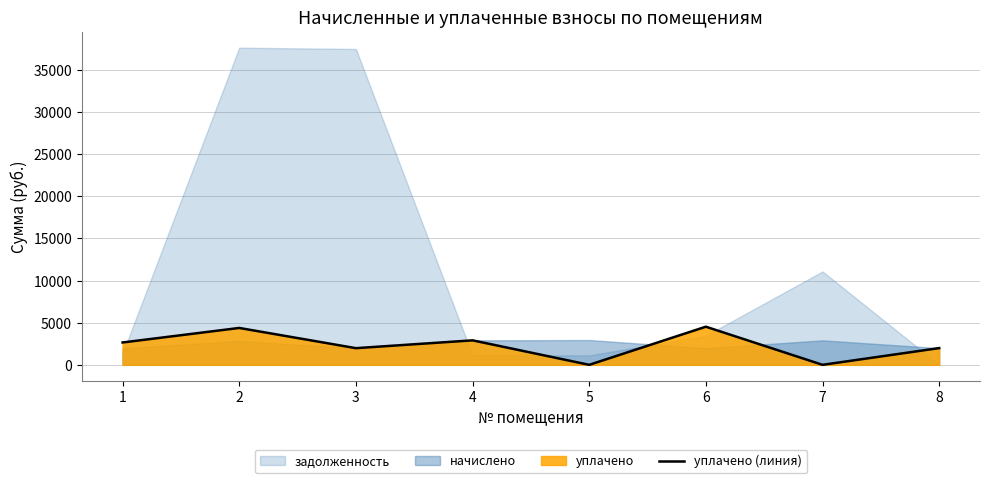

Where is the first local minimum?

3